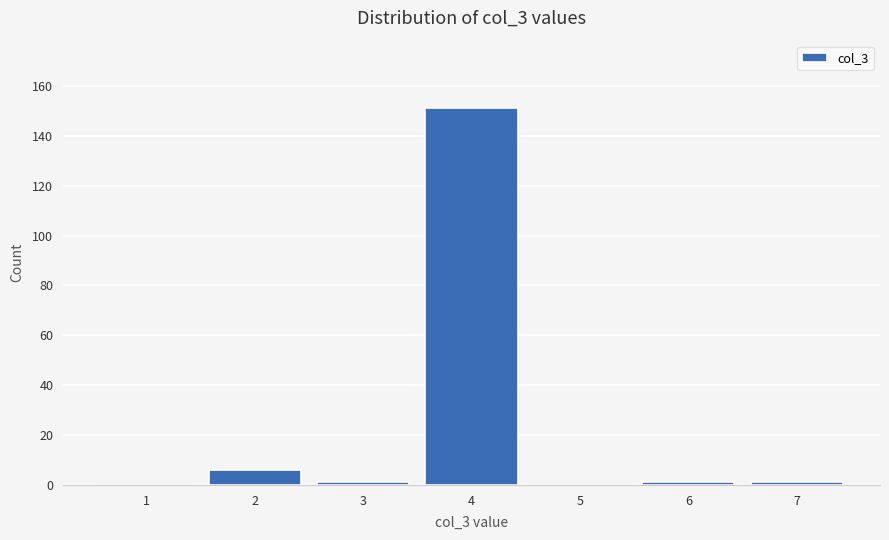

Reading left to right, what are all the values shown in this chart?

1=0	2=6	3=1	4=151	5=0	6=1	7=1